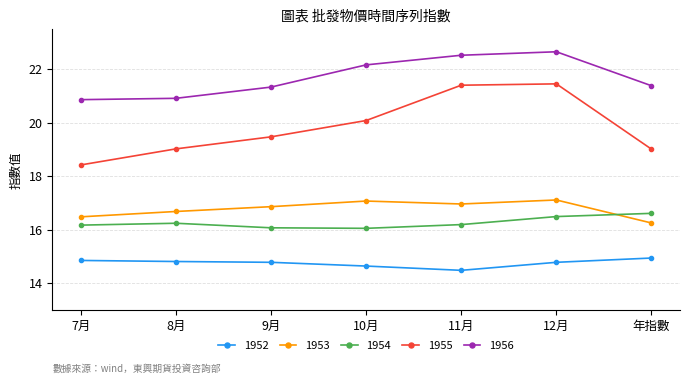

What is the difference between the second highest and second lowest values in the 1952 series?

0.2